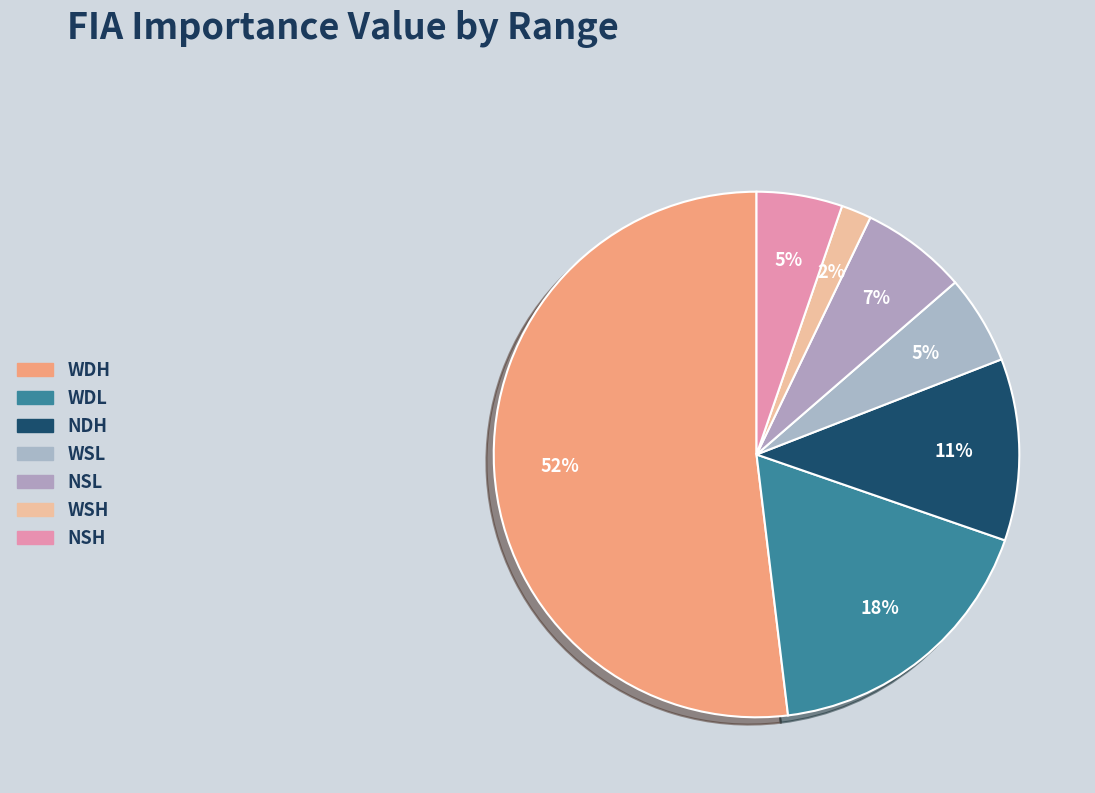

Count the number of slices in the pie.

7